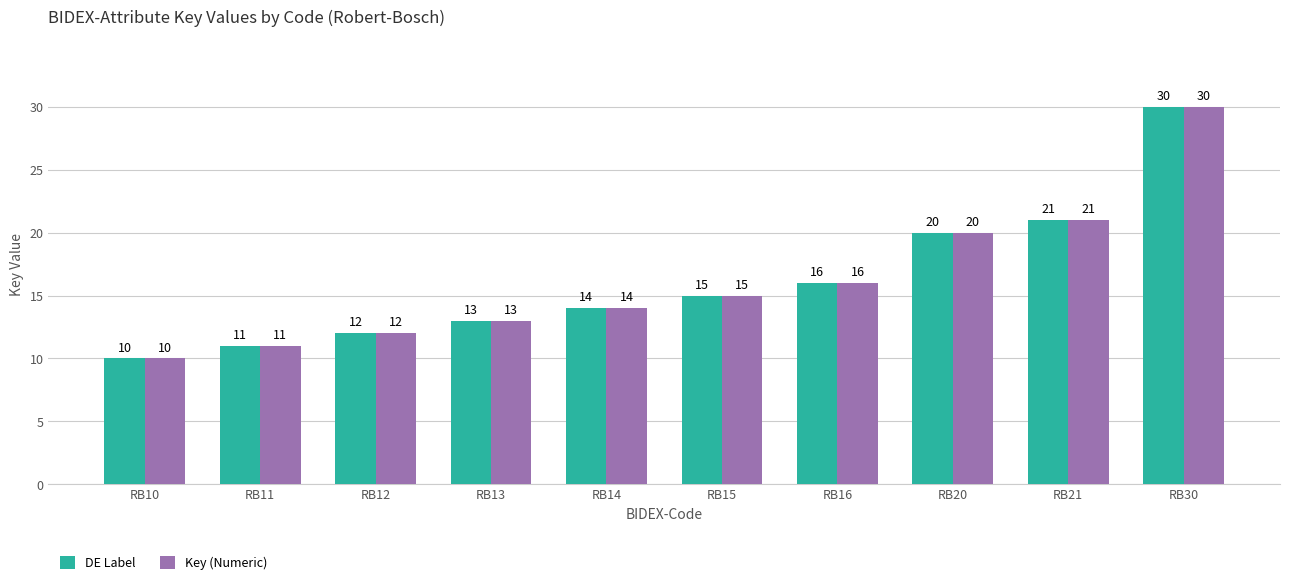

What is the highest value of the Key (Numeric) series?

30